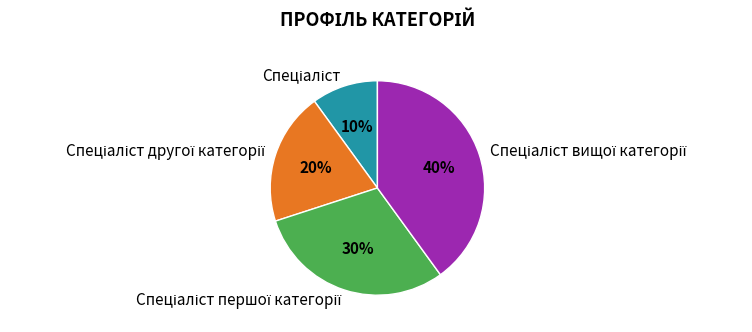

To the nearest percent, what is the difference between the largest and smallest slice percentages?

30%